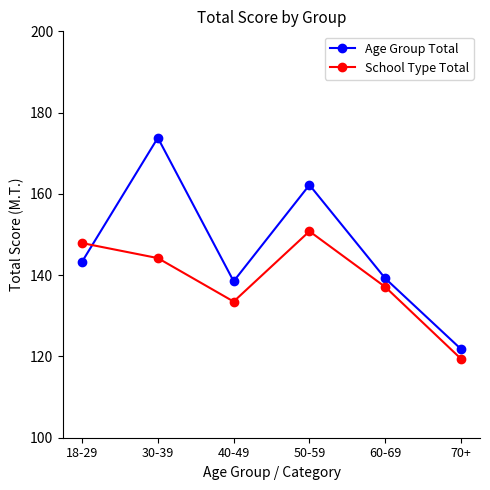

Reading right to left, transcribe all the data shown in this chart.

Age Group Total: 121.8	139.2	162.2	138.5	173.8	143.3
School Type Total: 119.4	137.1	150.8	133.5	144.2	147.9